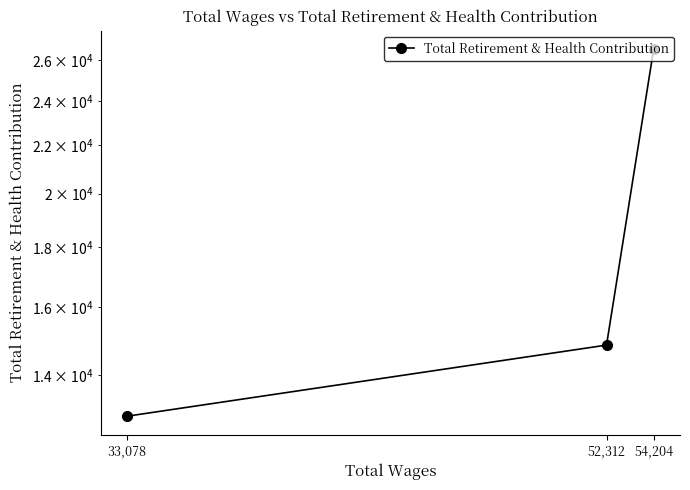

How many lines are shown in the chart?

1